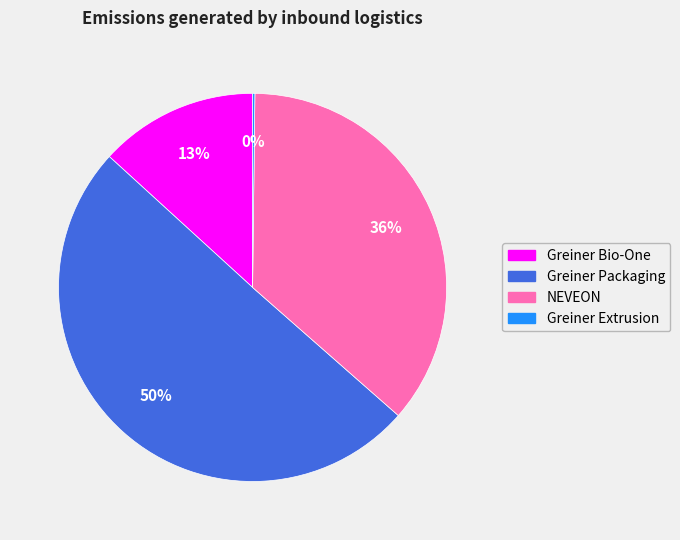

The NEVEON slice represents 36% of the pie. True or false?

True